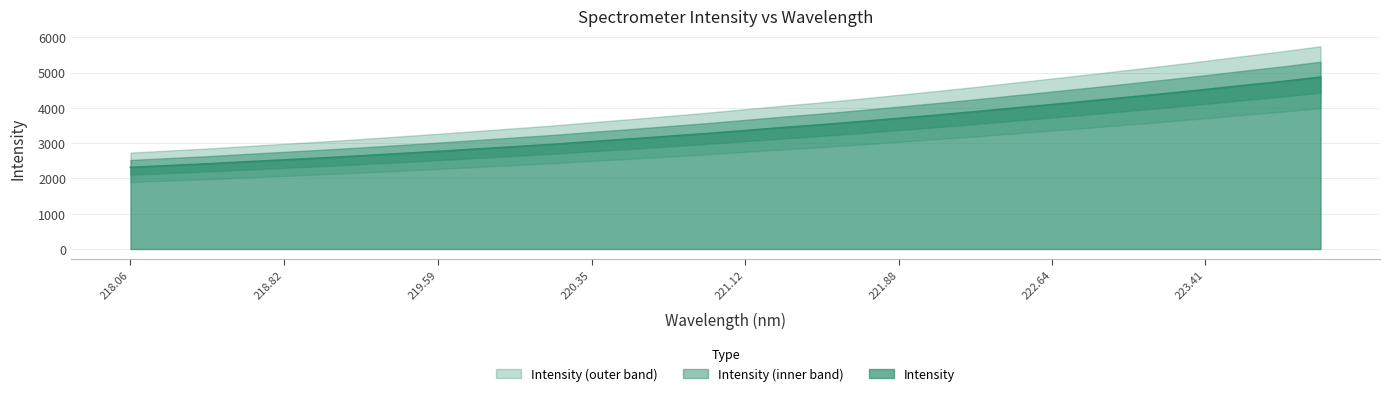

How many lines are shown in the chart?

1